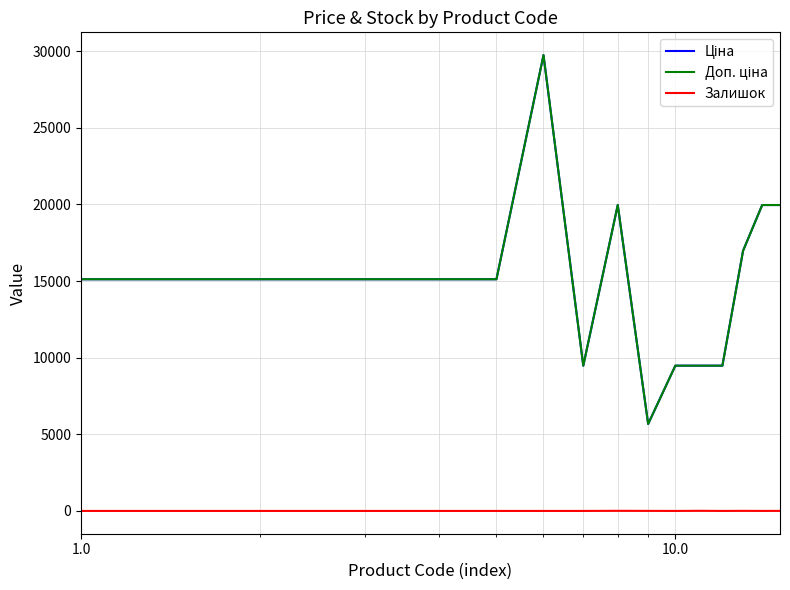

Does the chart have visible grid lines?

Yes